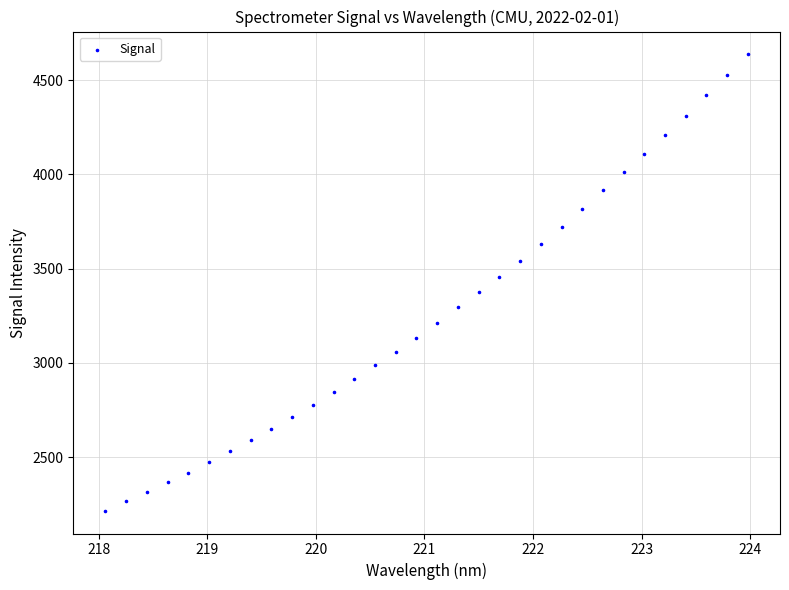

What is the range of Y values (max minus min)?

2421.4